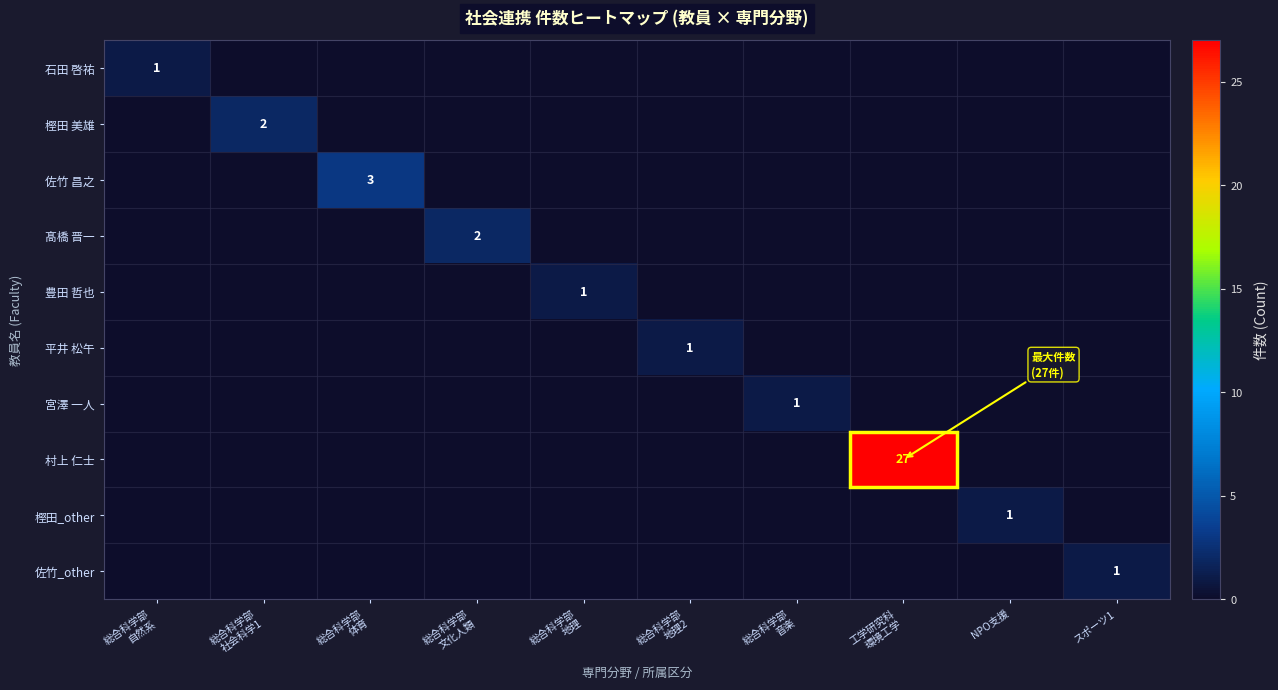

Between 総合科学部
社会科学1 and 総合科学部
音楽, which is larger?

総合科学部
社会科学1